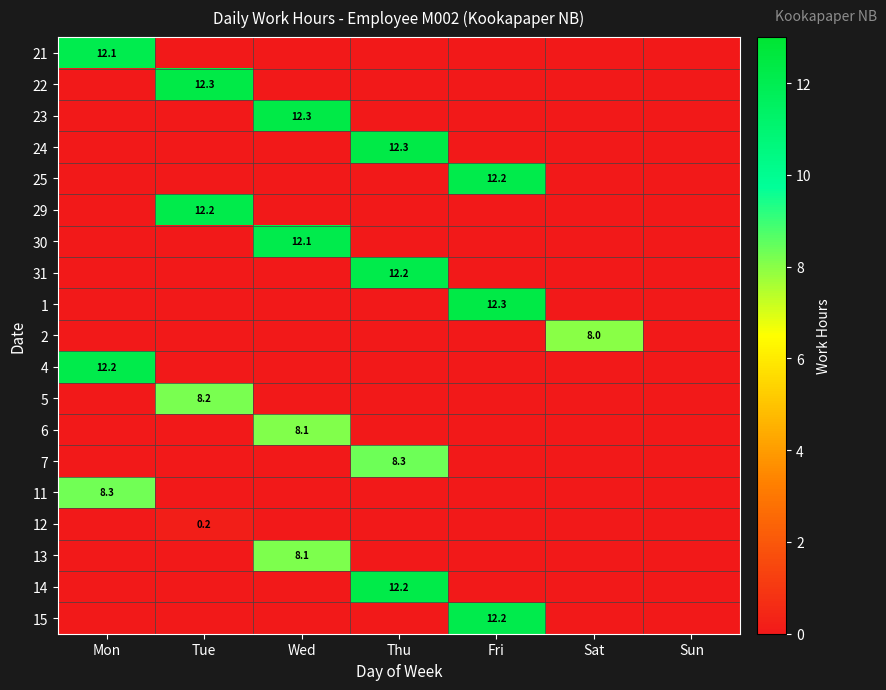

True or false: 30 has a value of 12.1 at Wed.

True